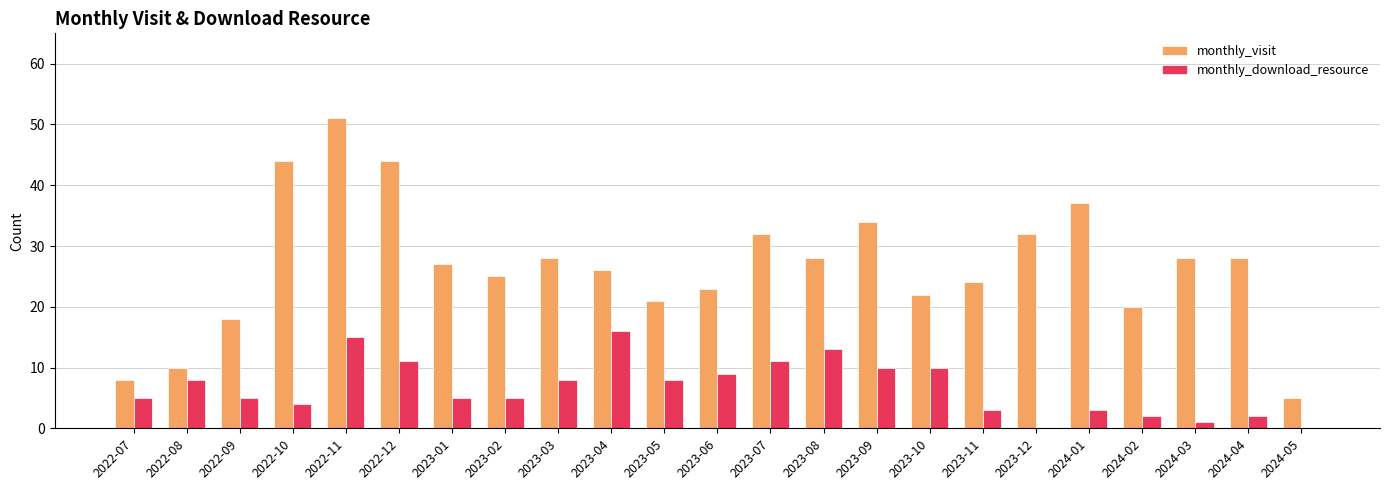

What is the sum of the monthly_download_resource values at 2022-10 and 2024-03?

5